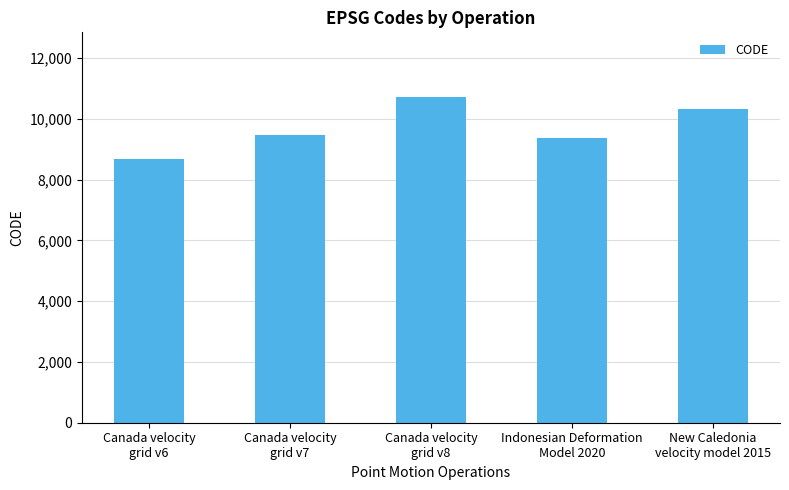

What is the sum of the values at New Caledonia
velocity model 2015 and Indonesian Deformation
Model 2020?

19698